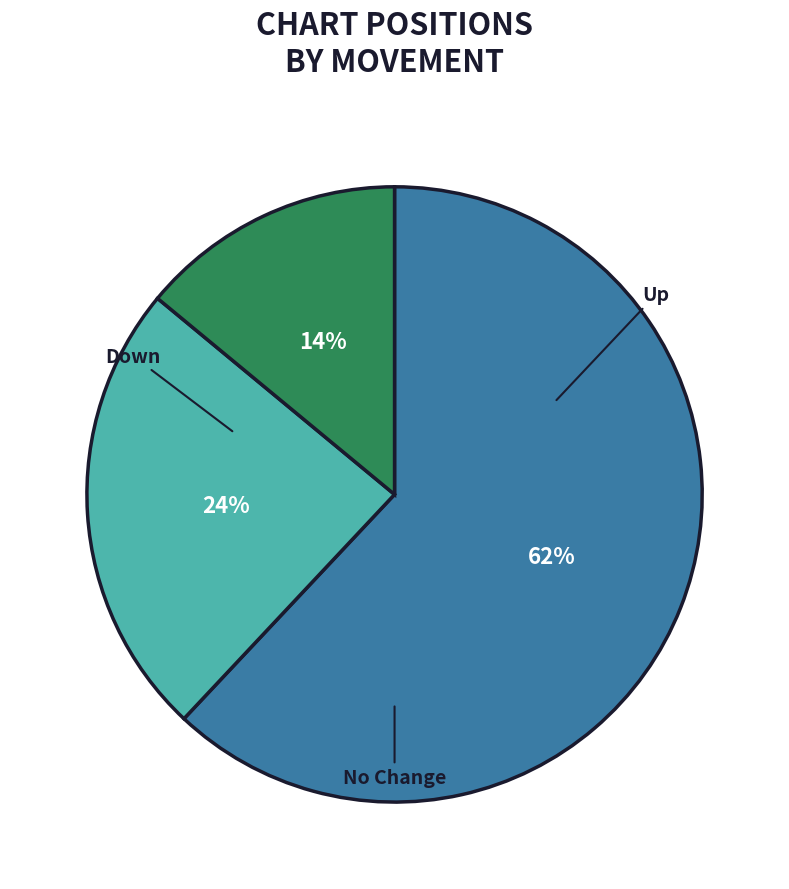

To the nearest percent, what is the average slice percentage?

33%